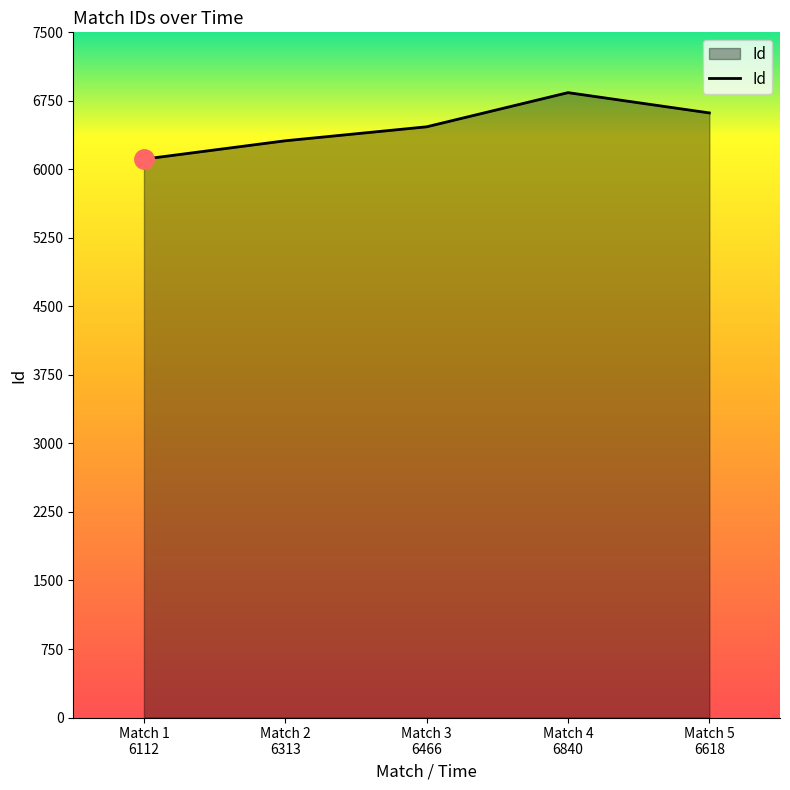

How many categories are shown in the chart?

5